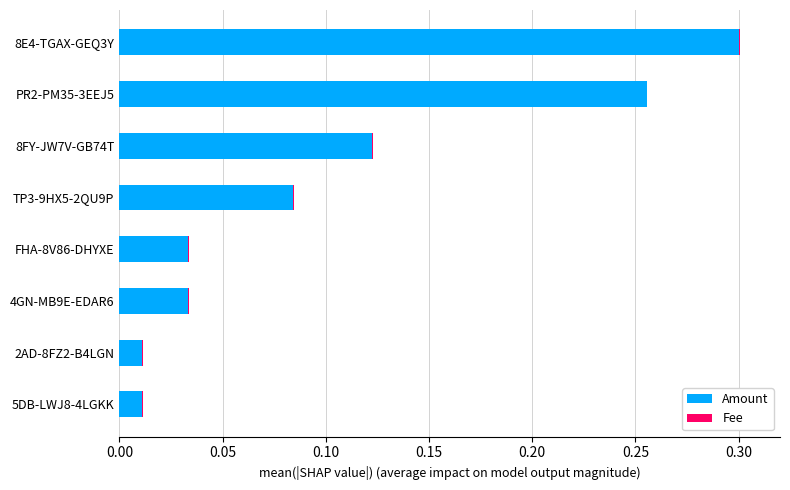

At which category is the sum across all series the highest?

8E4-TGAX-GEQ3Y